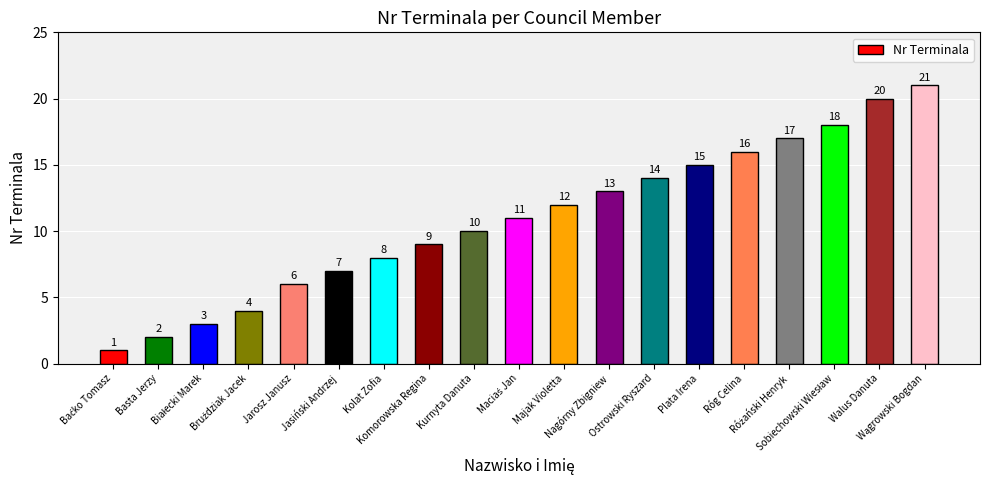

What is the difference between the maximum and minimum values?

20